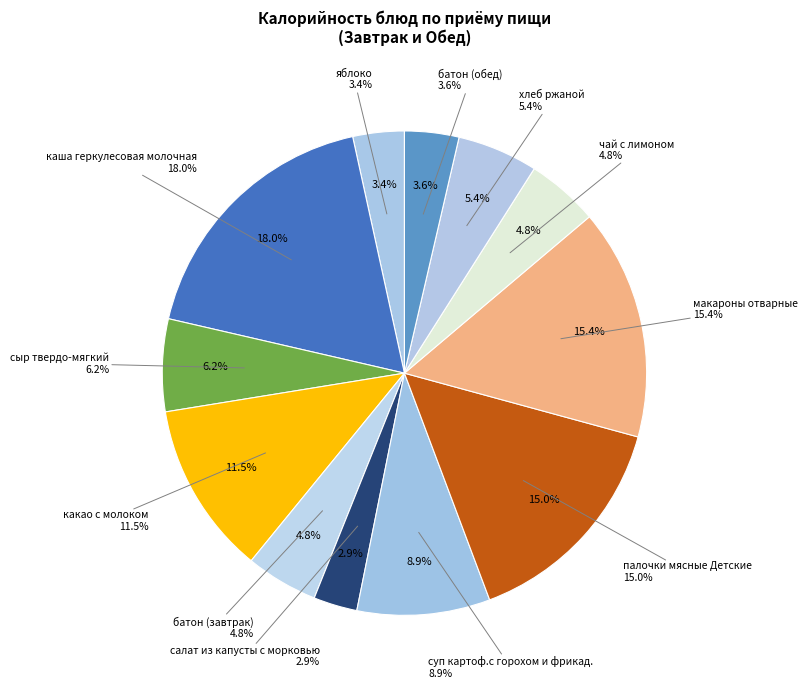

Which category has the biggest portion of the pie?

каша геркулесовая молочная